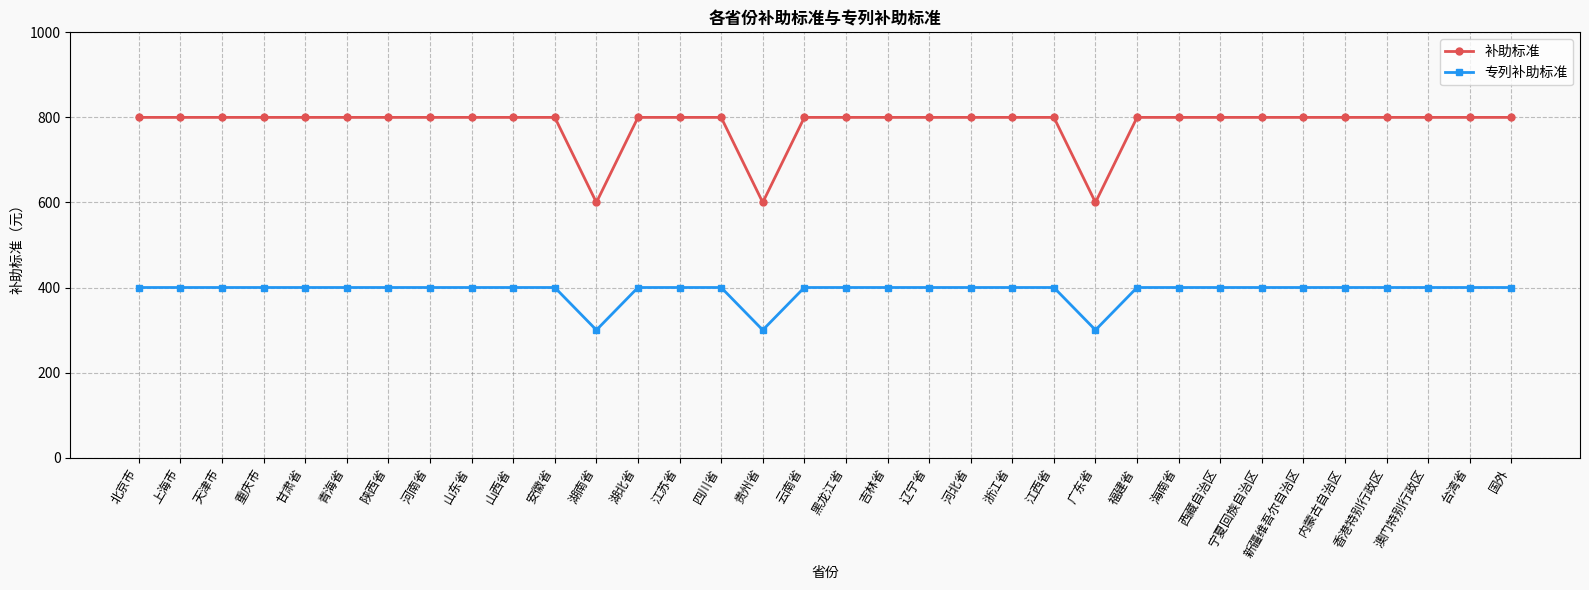

How many values in the 专列补助标准 series are below 400?

3